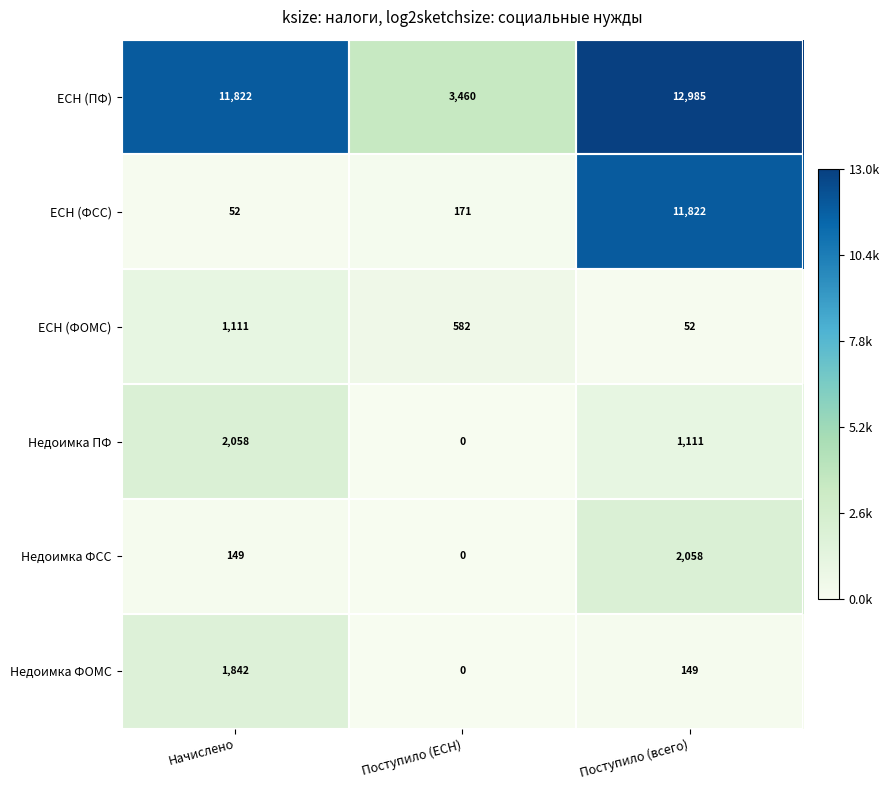

At which category is the sum across all series the highest?

Поступило (всего)